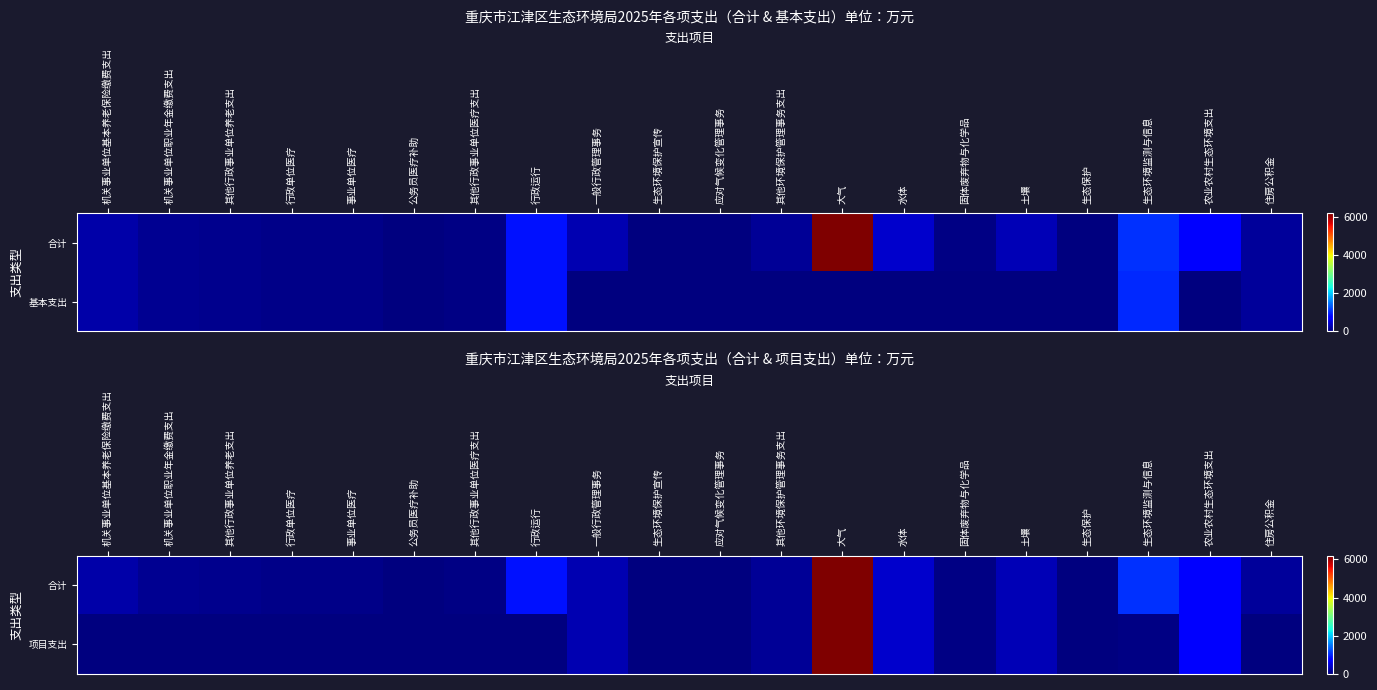

What is the sum of the 项目支出 values at 其他行政事业单位养老支出 and 生态环境保护宣传?

21.3